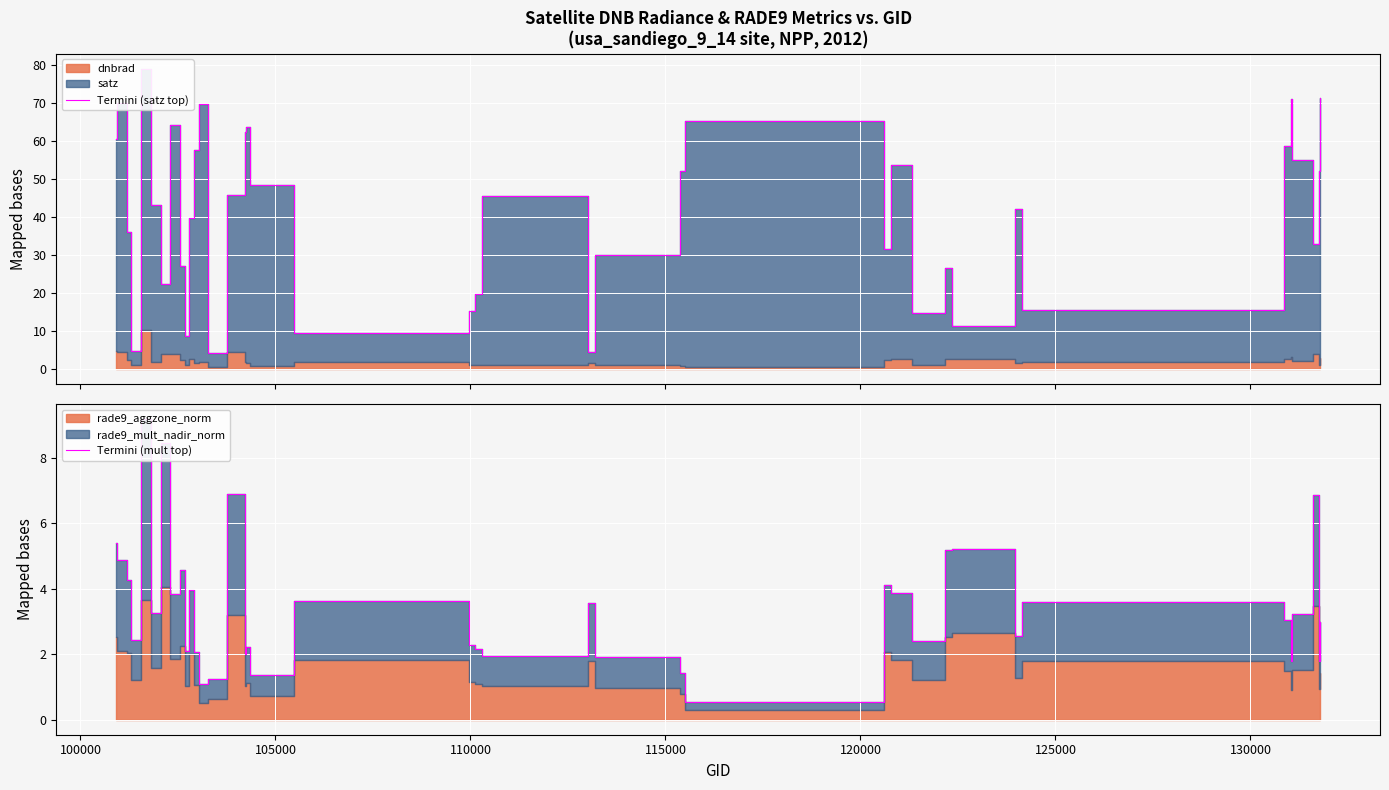

Count the number of categories in the chart.

40